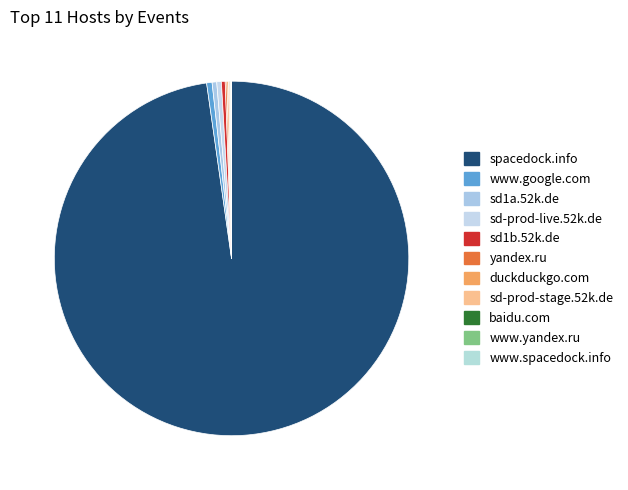

Which slice represents more than half of the pie?

spacedock.info